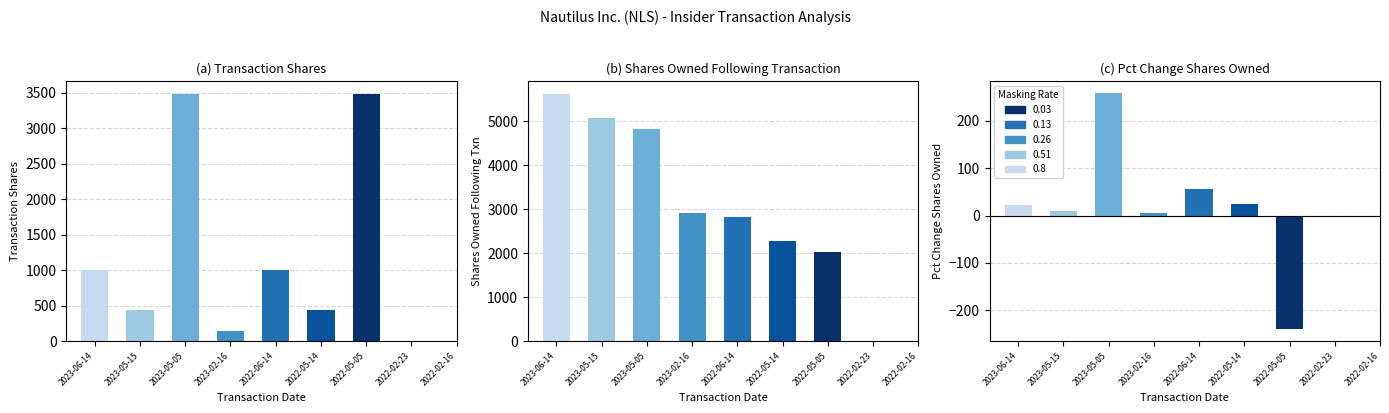

How many bars are there in total?

27